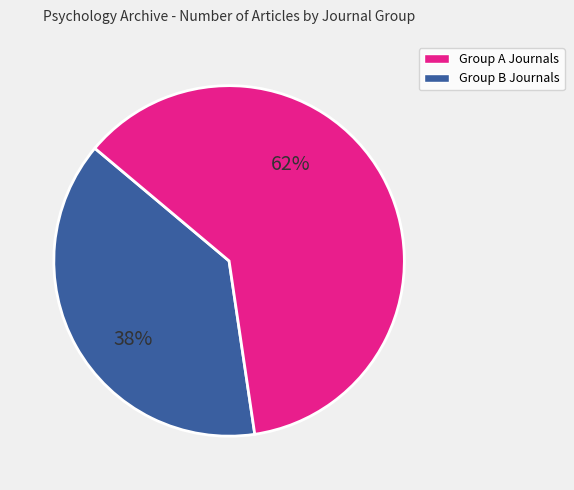

To the nearest percent, what is the average slice percentage?

50%